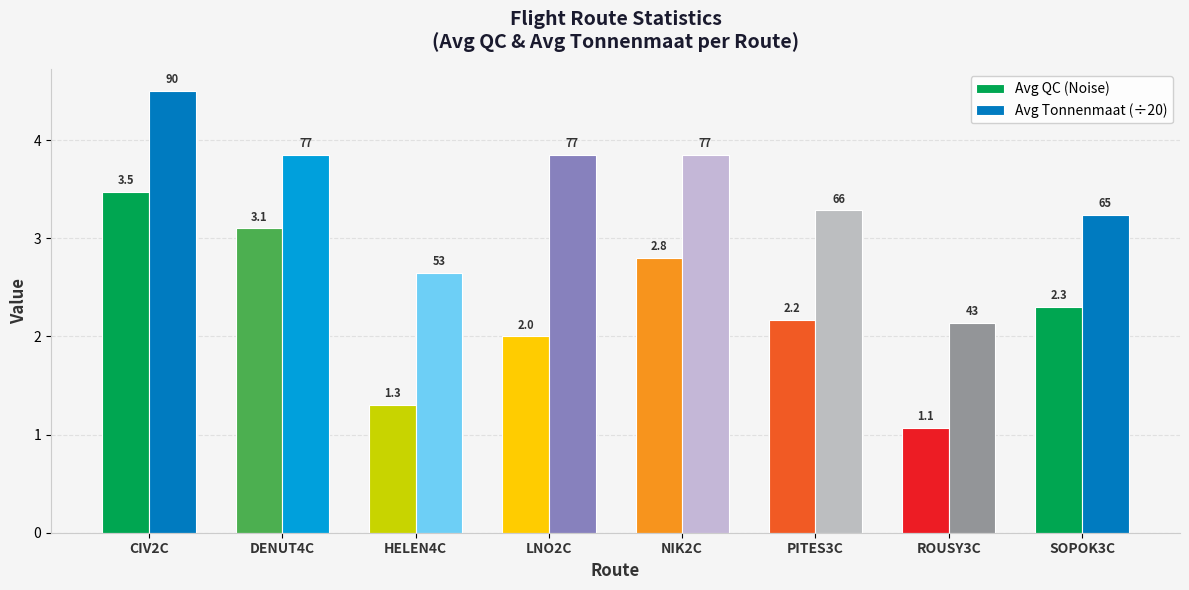

At DENUT4C, list the series in order from smallest to largest.

Avg QC (Noise), Avg Tonnenmaat (÷20)